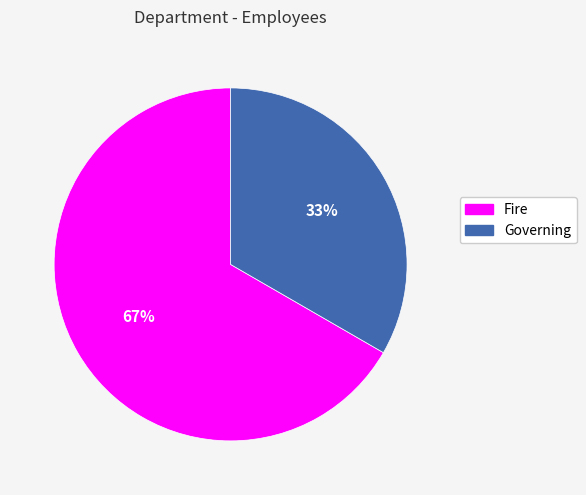

Rank the categories by value from lowest to highest.

Governing, Fire